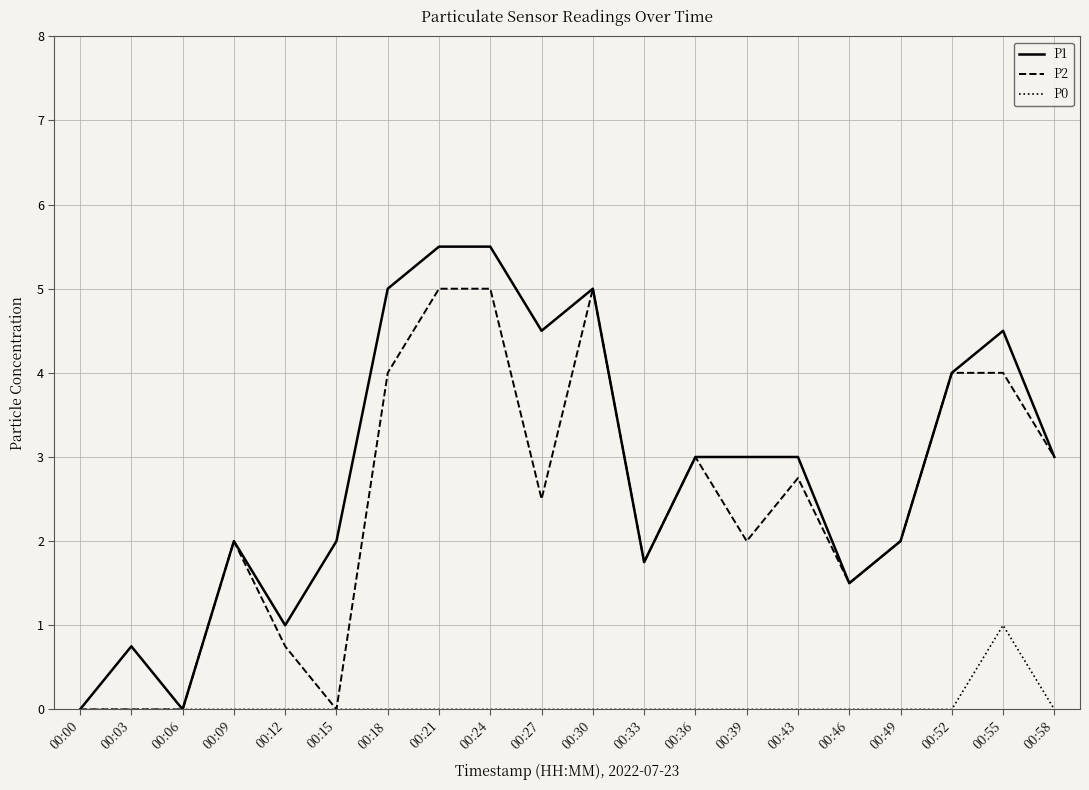

At 00:27, list the series in order from largest to smallest.

P1, P2, P0